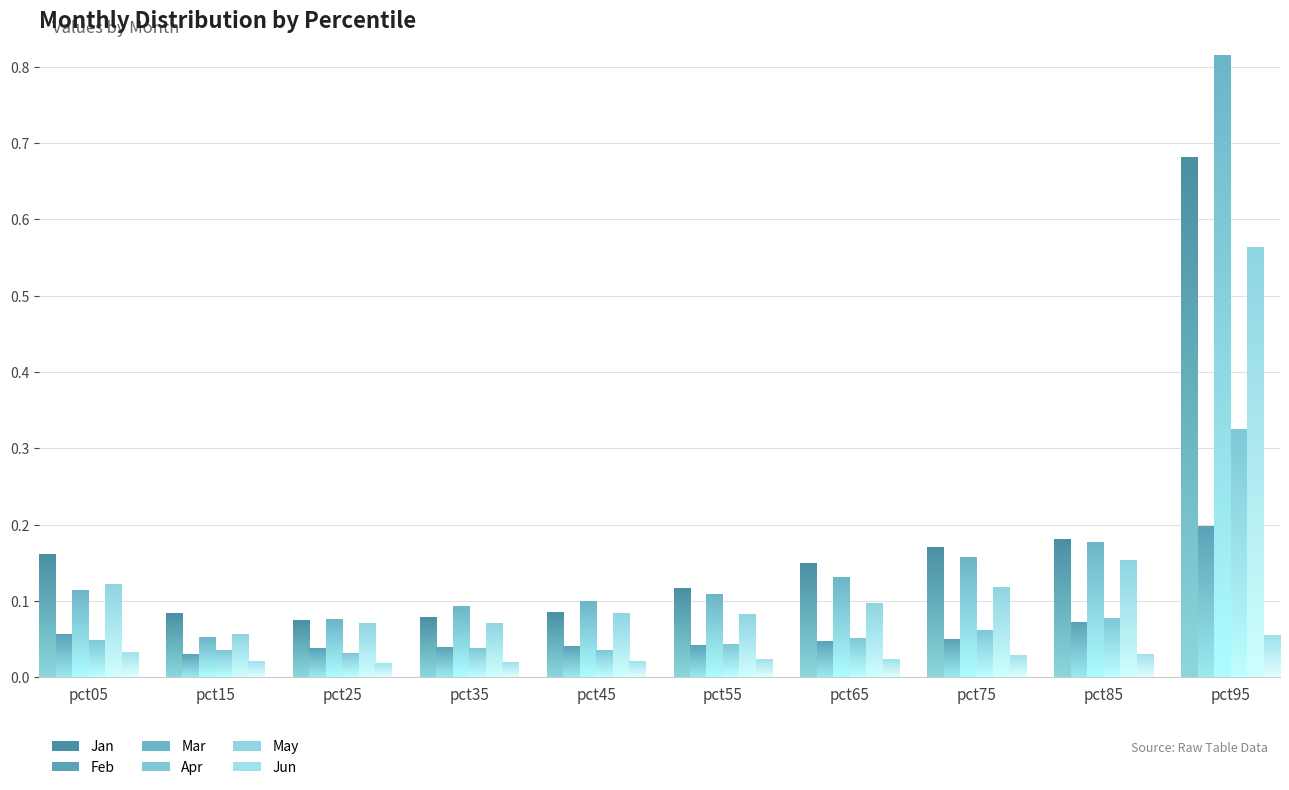

Reading left to right, what are all the values shown in this chart?

Jan: pct05=0.2	pct15=0.1	pct25=0.1	pct35=0.1	pct45=0.1	pct55=0.1	pct65=0.1	pct75=0.2	pct85=0.2	pct95=0.7
Feb: pct05=0.1	pct15=0.0	pct25=0.0	pct35=0.0	pct45=0.0	pct55=0.0	pct65=0.0	pct75=0.0	pct85=0.1	pct95=0.2
Mar: pct05=0.1	pct15=0.1	pct25=0.1	pct35=0.1	pct45=0.1	pct55=0.1	pct65=0.1	pct75=0.2	pct85=0.2	pct95=0.8
Apr: pct05=0.0	pct15=0.0	pct25=0.0	pct35=0.0	pct45=0.0	pct55=0.0	pct65=0.1	pct75=0.1	pct85=0.1	pct95=0.3
May: pct05=0.1	pct15=0.1	pct25=0.1	pct35=0.1	pct45=0.1	pct55=0.1	pct65=0.1	pct75=0.1	pct85=0.2	pct95=0.6
Jun: pct05=0.0	pct15=0.0	pct25=0.0	pct35=0.0	pct45=0.0	pct55=0.0	pct65=0.0	pct75=0.0	pct85=0.0	pct95=0.1